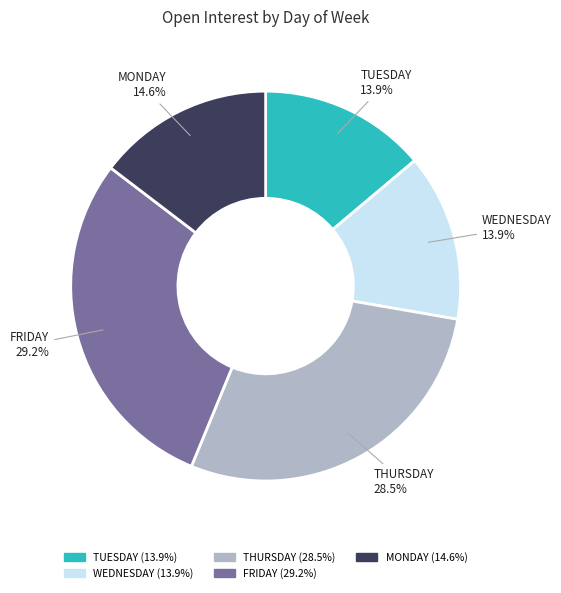

Count the number of slices in the pie.

5